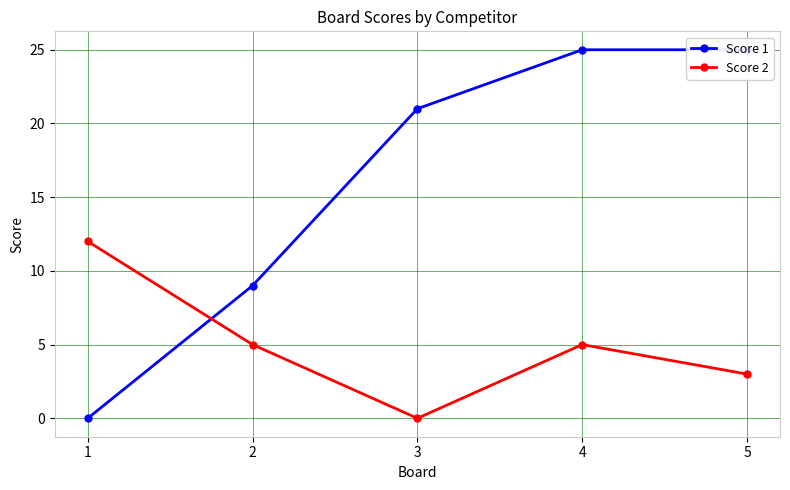

Reading left to right, transcribe all the data shown in this chart.

Score 1: 1=0	2=9	3=21	4=25	5=25
Score 2: 1=12	2=5	3=0	4=5	5=3